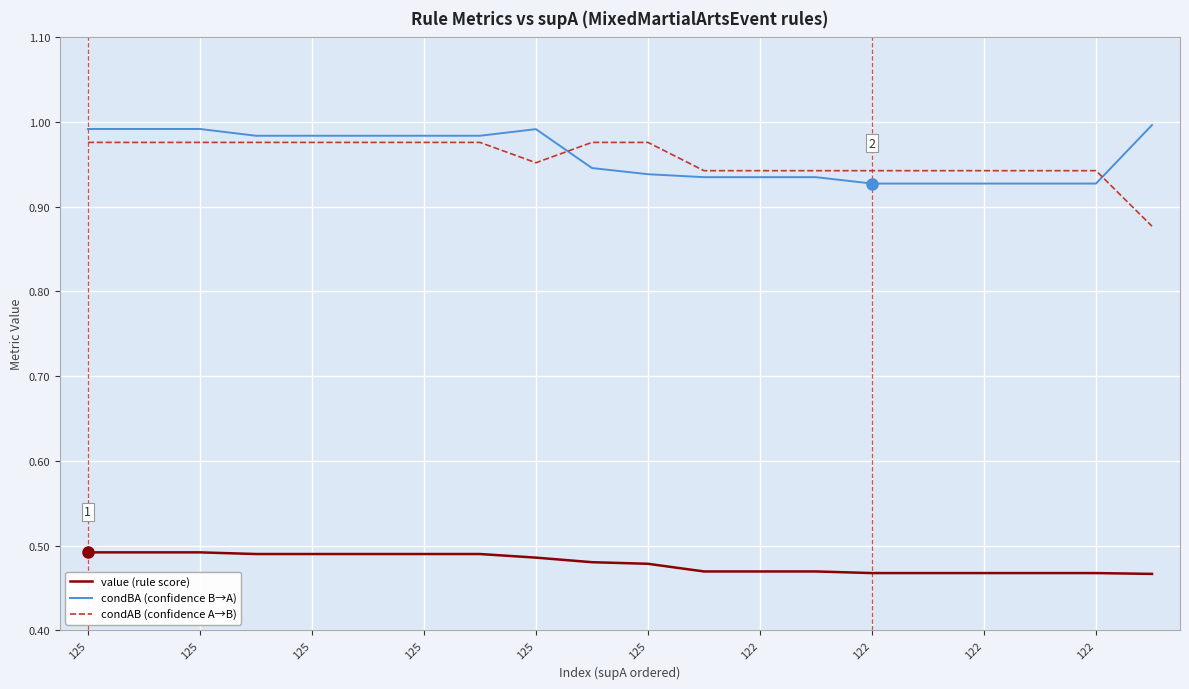

What are all the series names shown in the legend?

value (rule score), condBA (confidence B→A), condAB (confidence A→B)